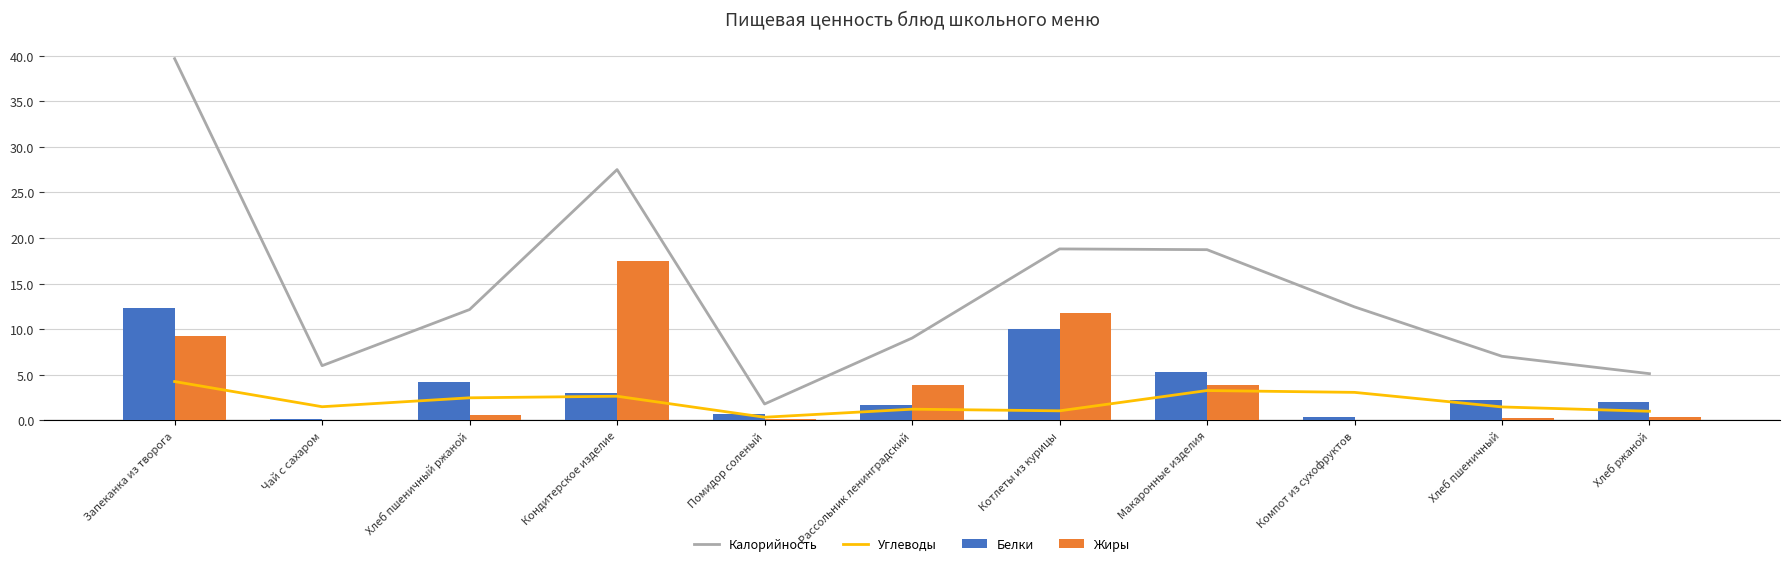

Rank the series at Помидор соленый from lowest to highest value.

Жиры, Углеводы, Белки, Калорийность